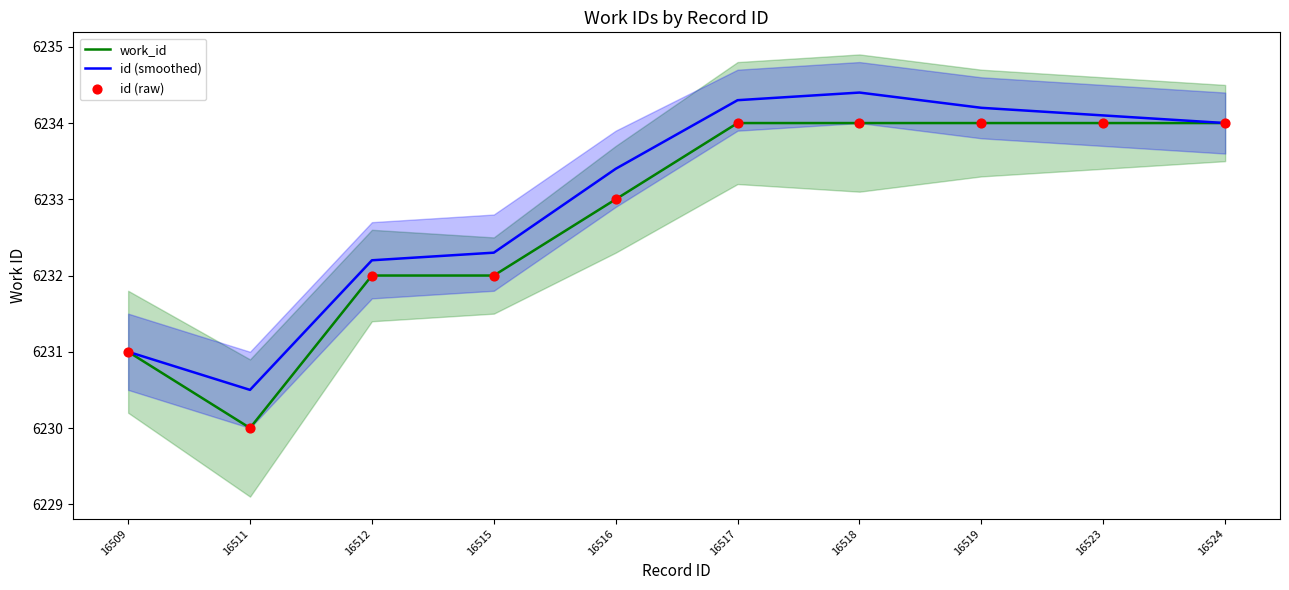

Which series has the largest total across all categories?

id (smoothed)